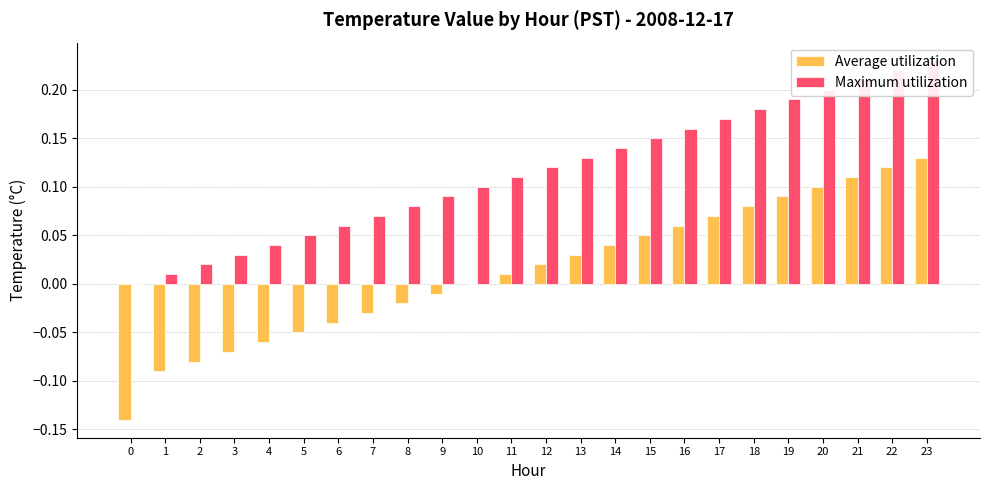

The Maximum utilization series shows 0.1 at 23. True or false?

False